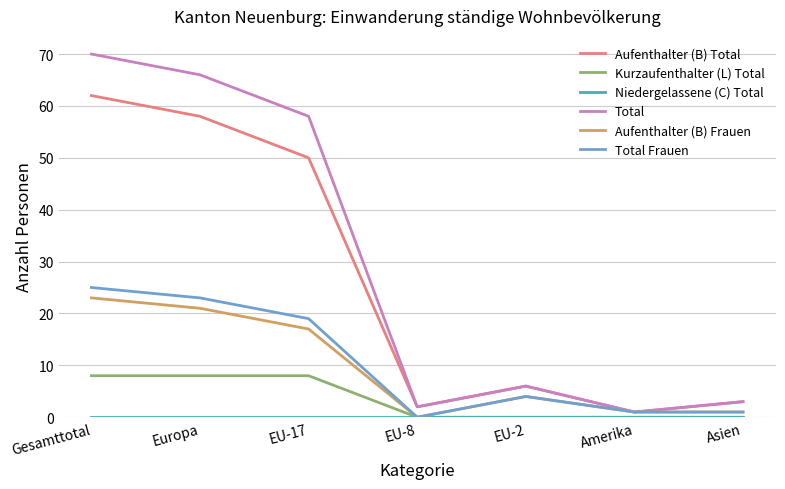

Where is Total nearest to the value 35?

EU-17